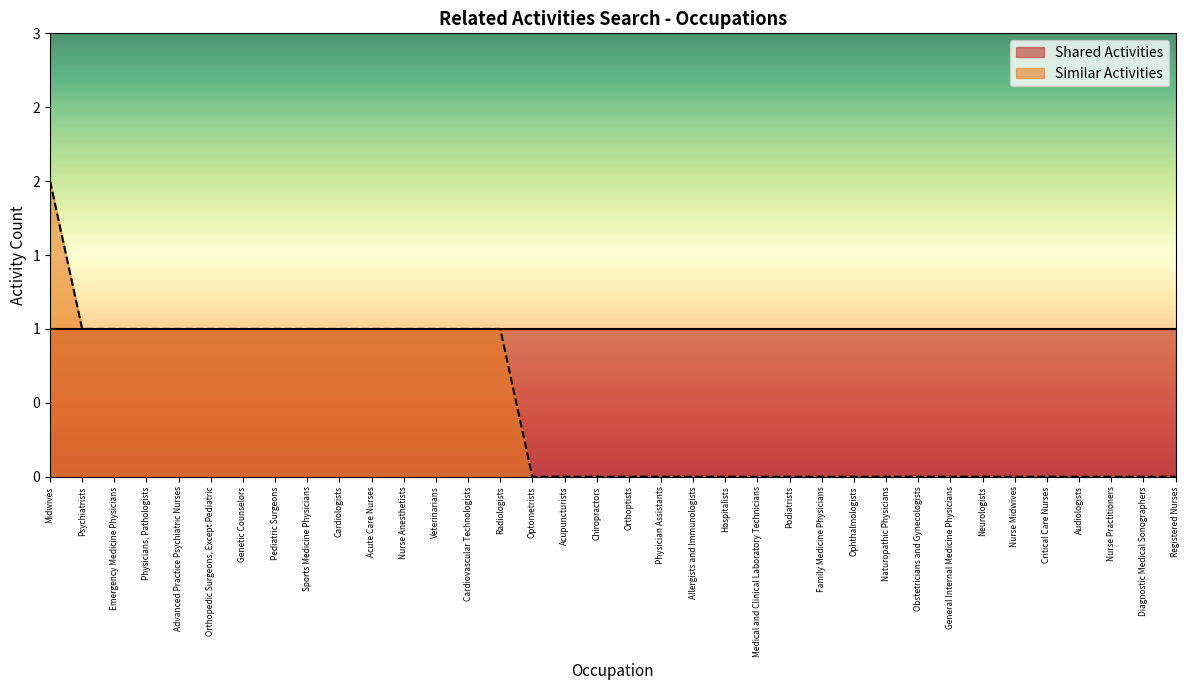

How many data points does each series have?

36